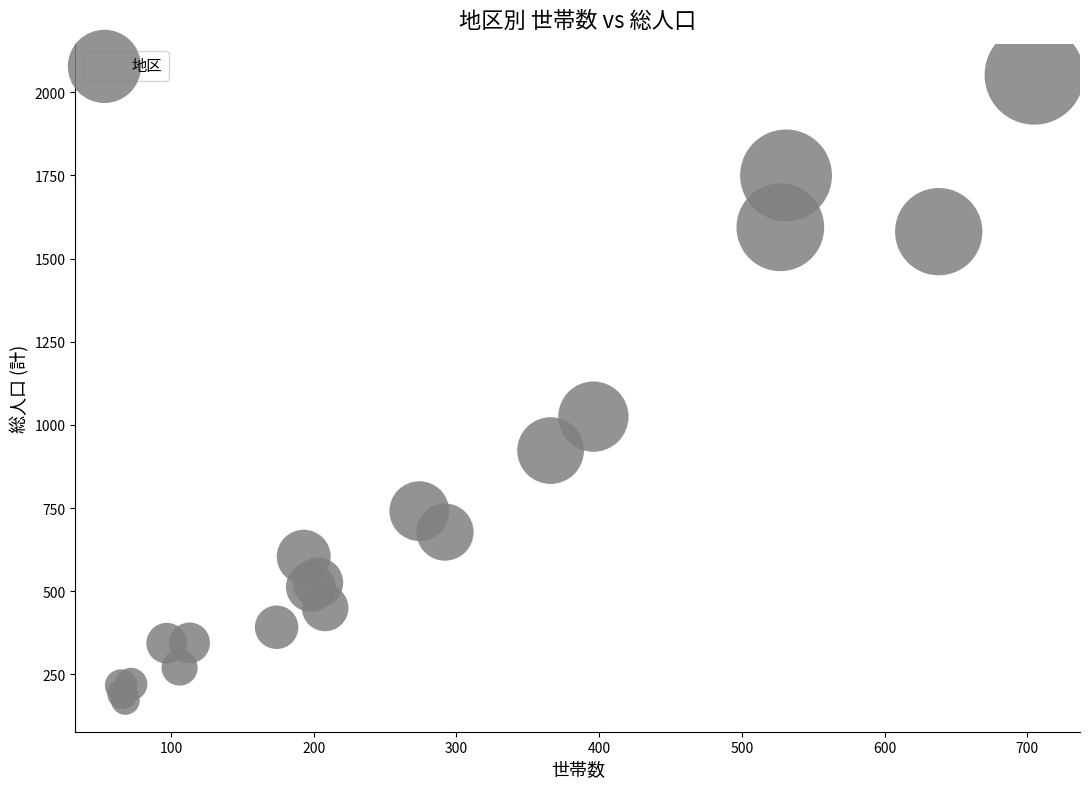

What Y value in the scatter plot is closest to 1112?

1025